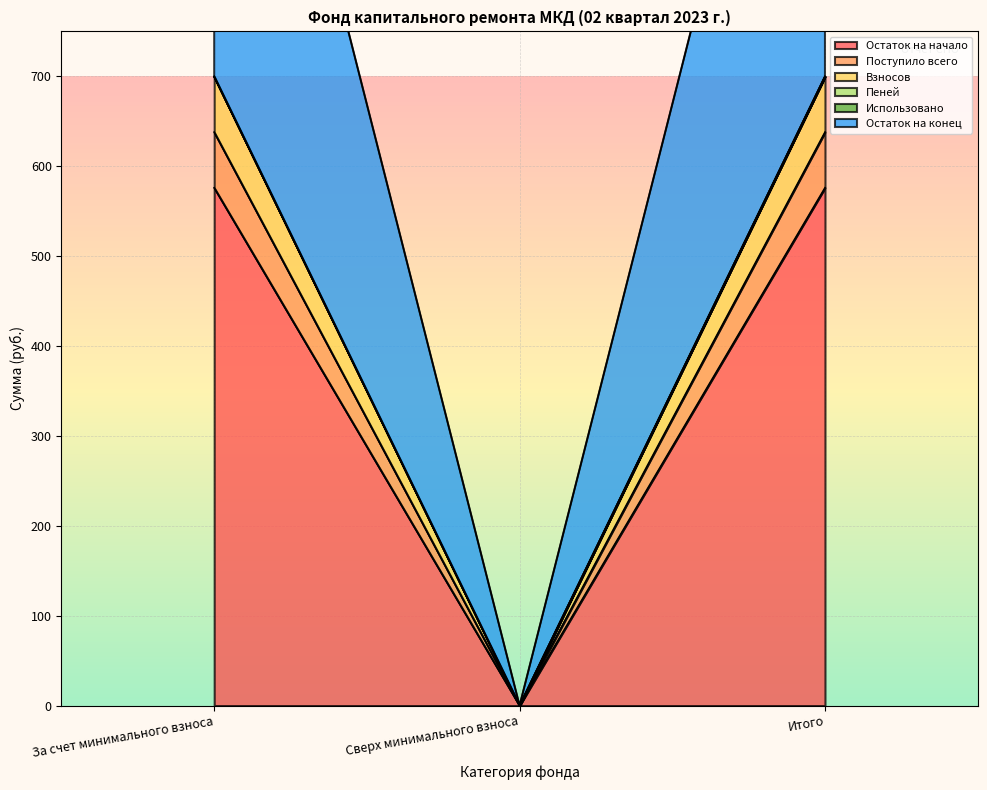

What is the value of the Взносов point at the 3rd from the left?

699.8